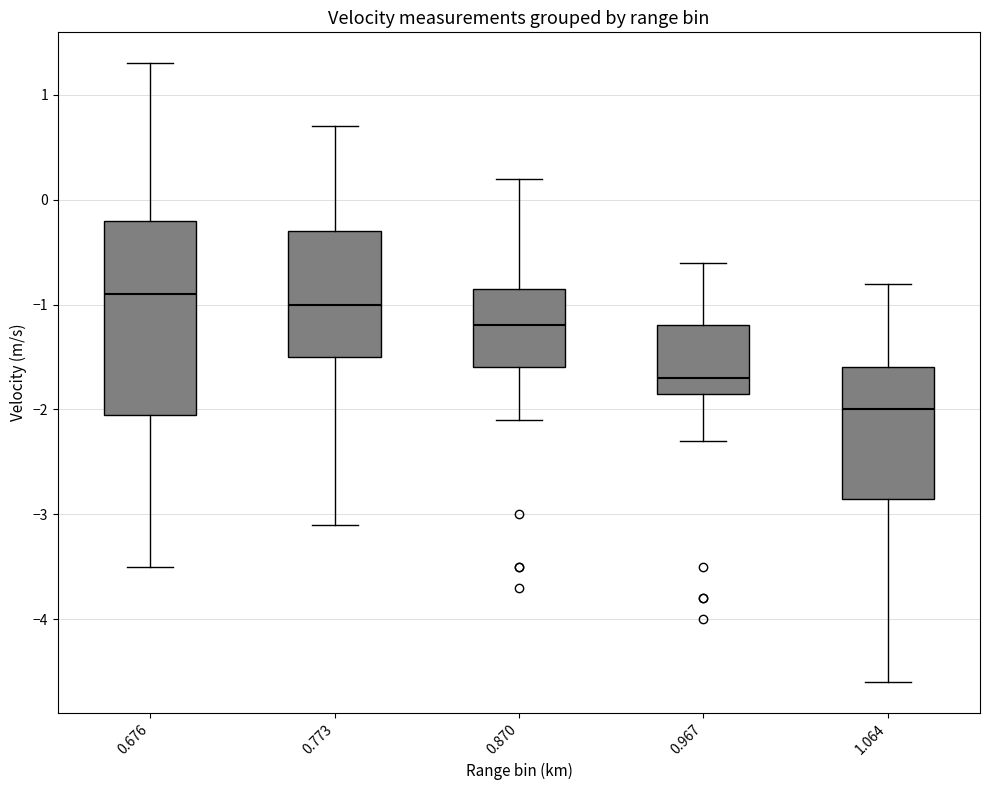

Reading left to right, transcribe this box plot: for each box, give where its median line is, the range the box spans, and where its two whiskers end, as read against the y-axis. The values are not printed on the chart, so give them approximately, as read against the axis.

0.676: median -0.9, box -2.0 to -0.2, whiskers -3.5 to 1.3
0.773: median -1.0, box -1.5 to -0.3, whiskers -3.1 to 0.7
0.870: median -1.2, box -1.6 to -0.8, whiskers -2.1 to 0.2
0.967: median -1.7, box -1.8 to -1.2, whiskers -2.3 to -0.6
1.064: median -2.0, box -2.8 to -1.6, whiskers -4.6 to -0.8